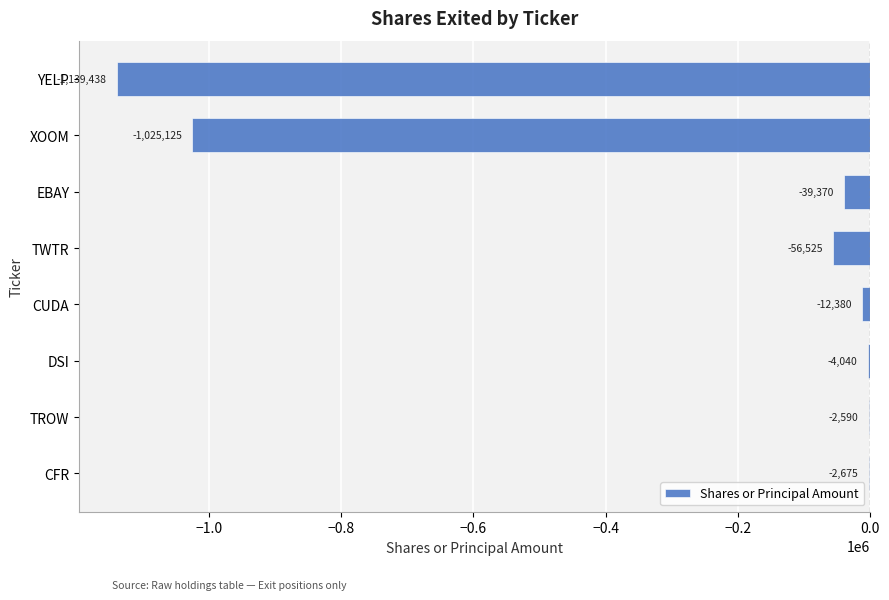

What is the sum of all values?

-2282143